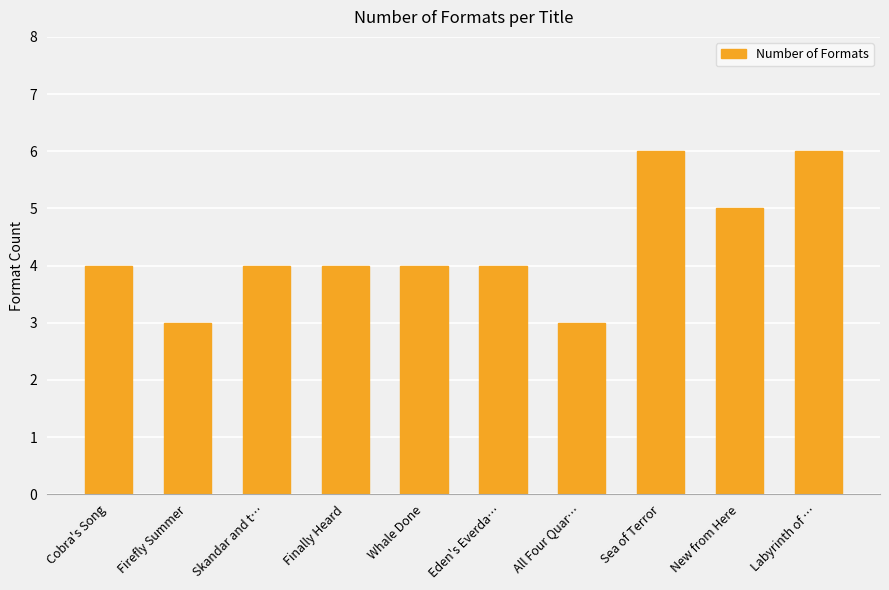

What is the label of the 2nd bar from the left?

Firefly Summer